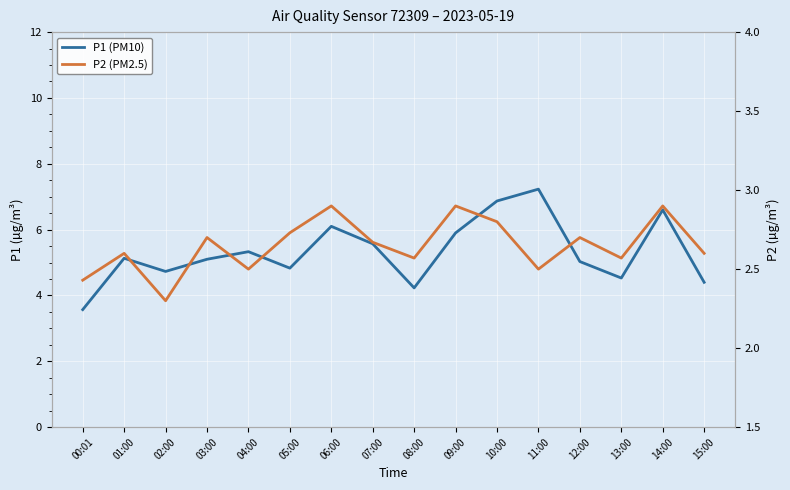

Rank the series by their maximum value, from highest to lowest.

P1 (PM10), P2 (PM2.5)